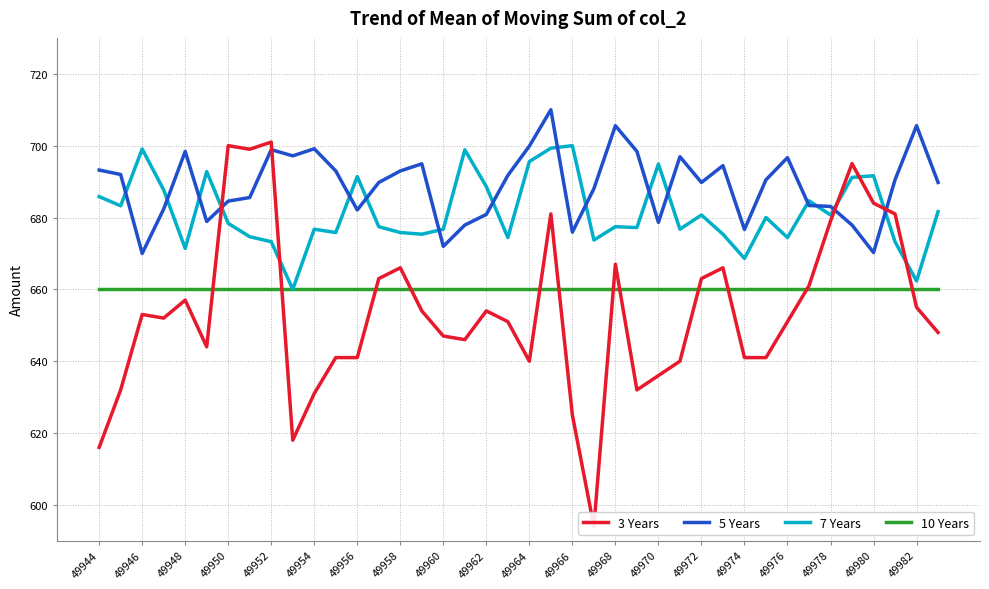

Read the 5 Years value at 25.

698.4